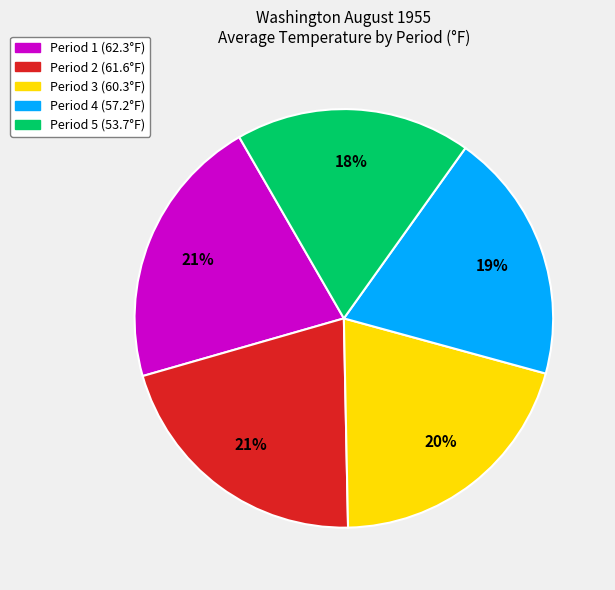

To the nearest percent, what is the difference between the largest and smallest slice percentages?

3%